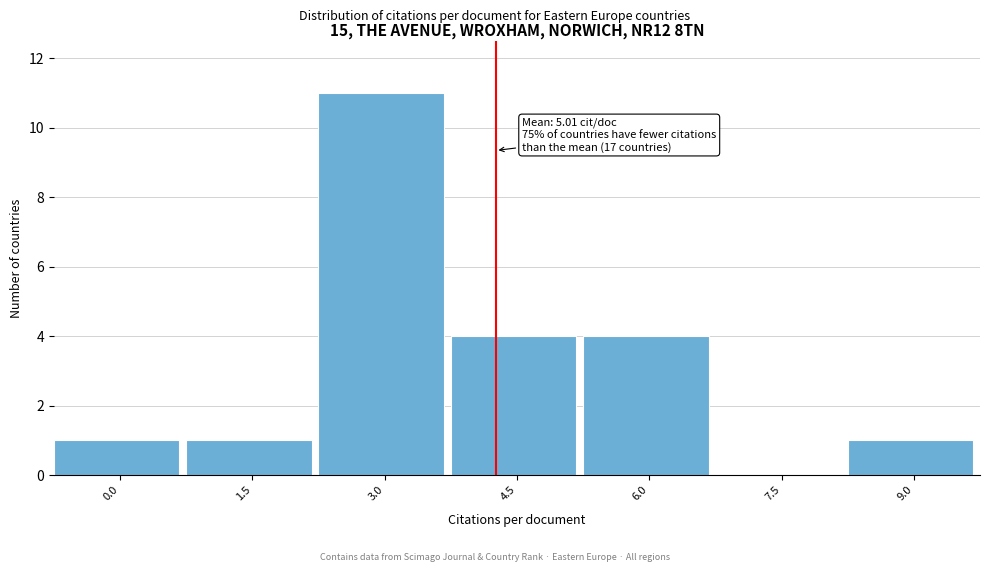

Reading left to right, transcribe all the data shown in this chart.

0.0=1	1.5=1	3.0=11	4.5=4	6.0=4	7.5=0	9.0=1